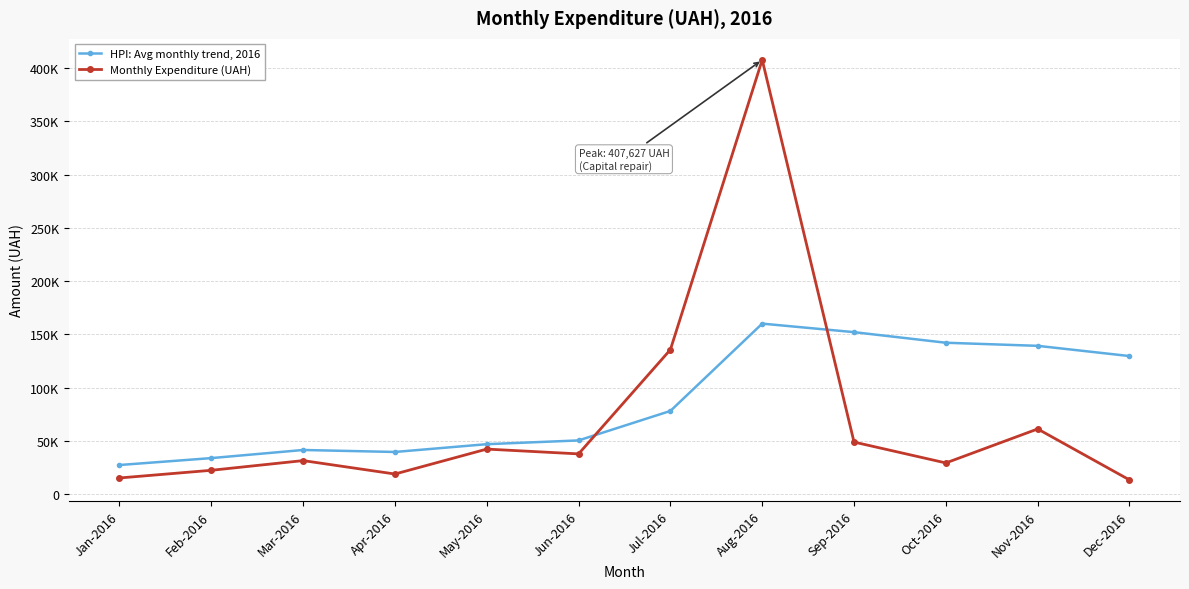

Rank the series by their average value, from highest to lowest.

HPI: Avg monthly trend, 2016, Monthly Expenditure (UAH)